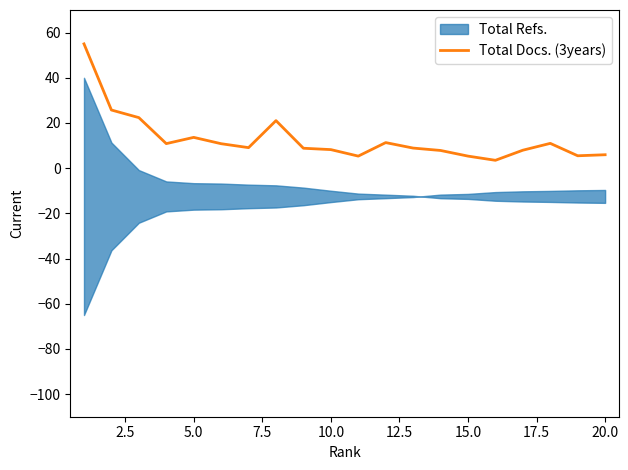

The value of Total Docs. (3years) at 5.0 is 13.6. True or false?

True